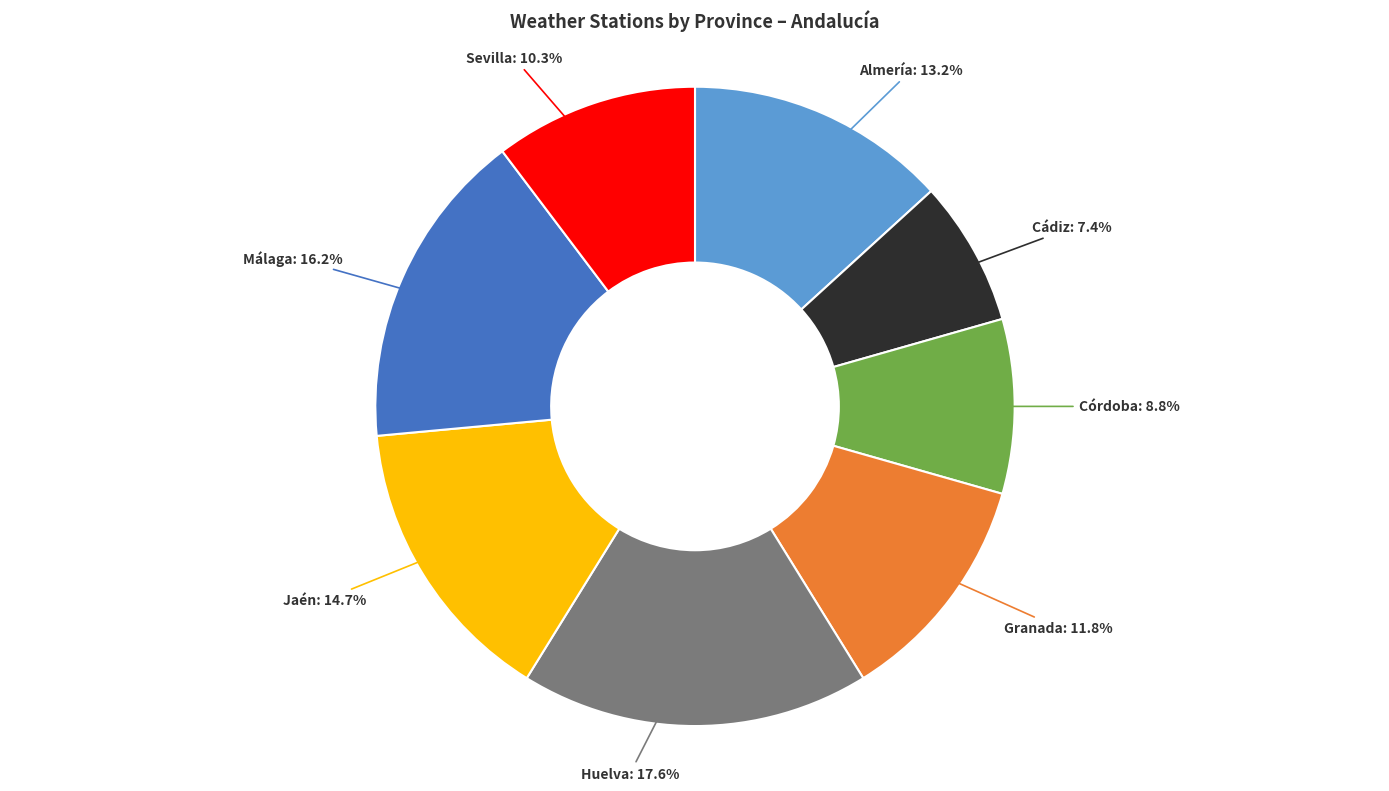

Is there a majority slice in this chart?

No